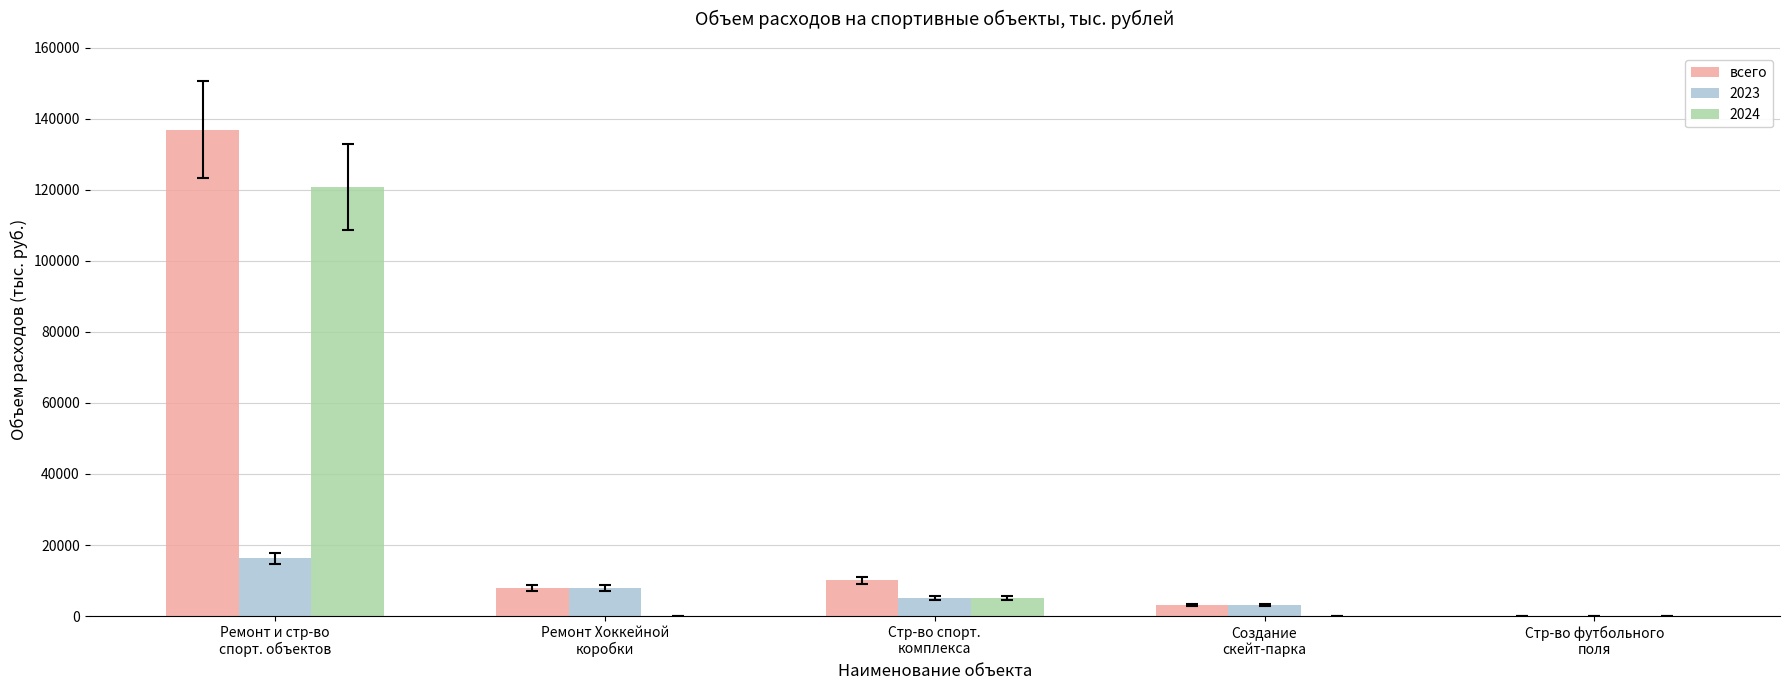

How many distinct data groups are displayed?

3